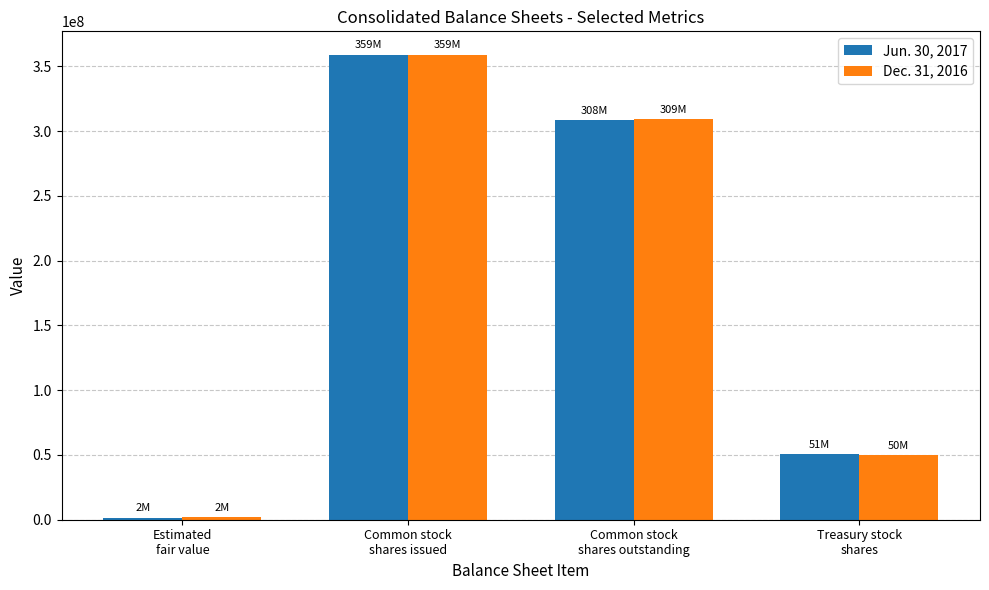

What are all the series names shown in the legend?

Jun. 30, 2017, Dec. 31, 2016